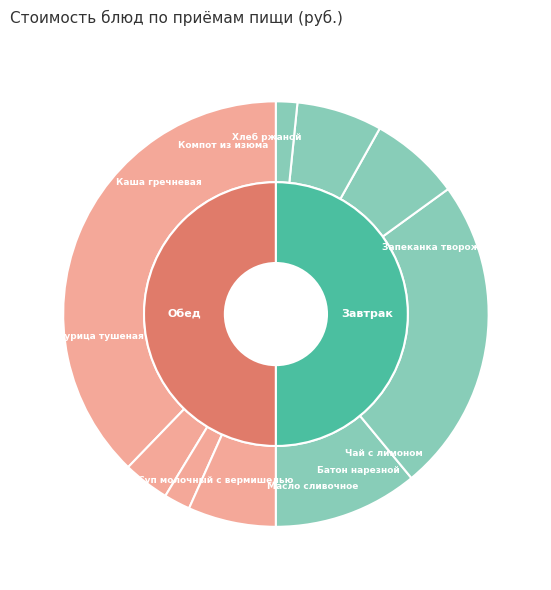

The Каша гречневая slice represents 7% of the pie. True or false?

True